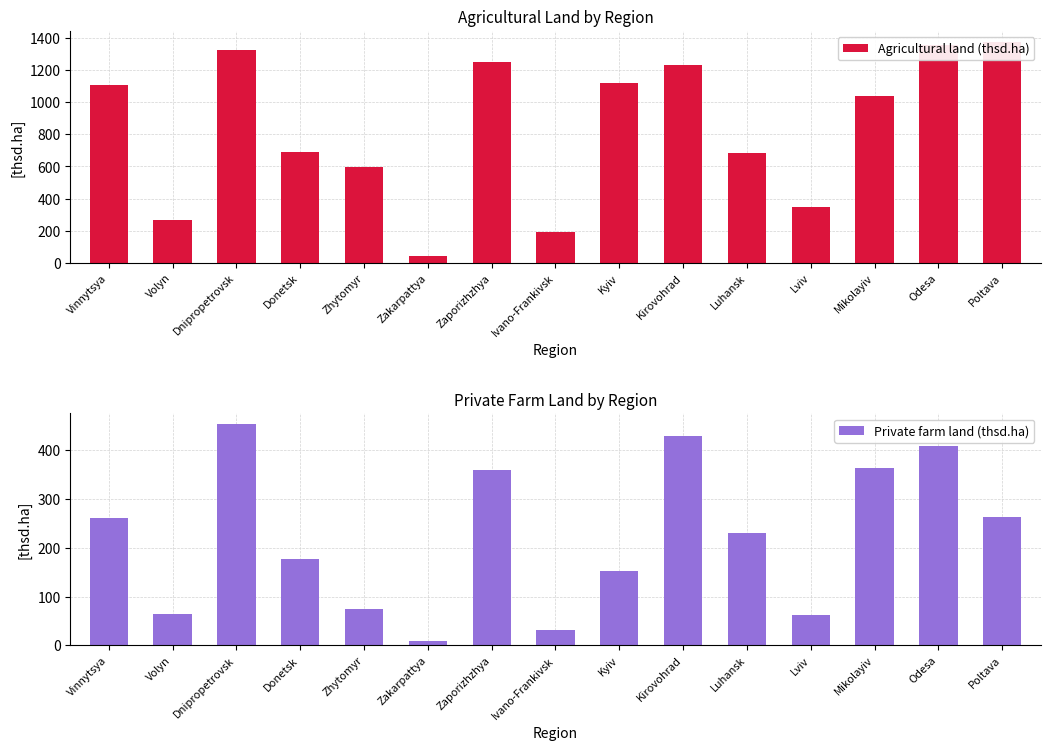

What position from the right is Volyn?

14